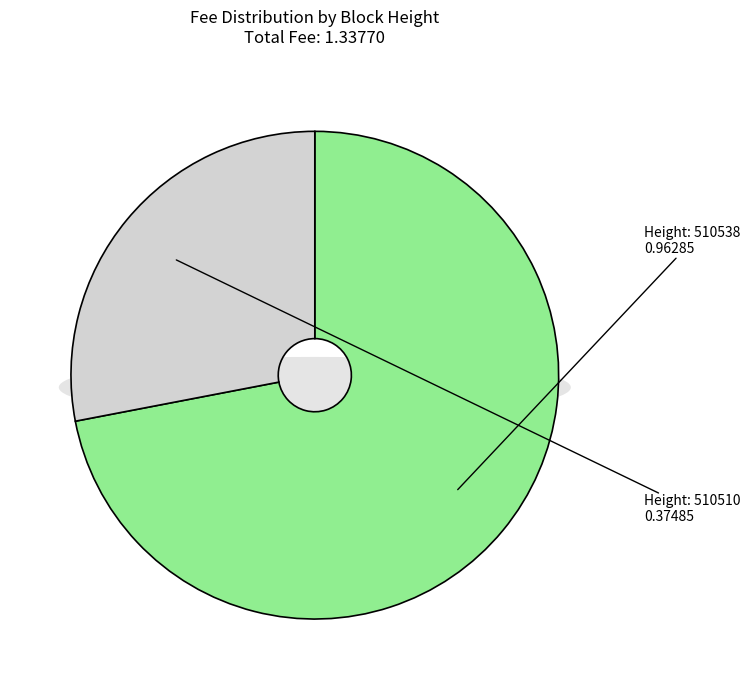

How many segments does this pie chart have?

2